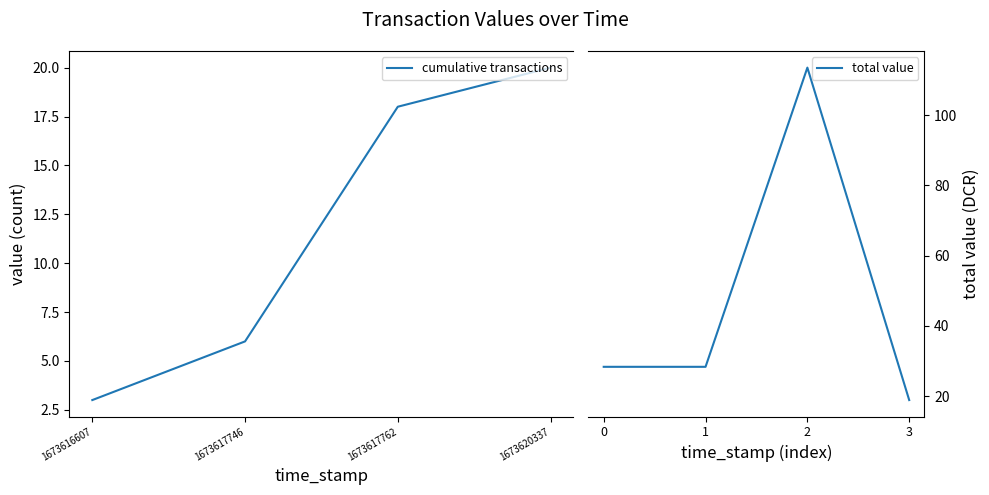

What are all the series names shown in the legend?

cumulative transactions, total value